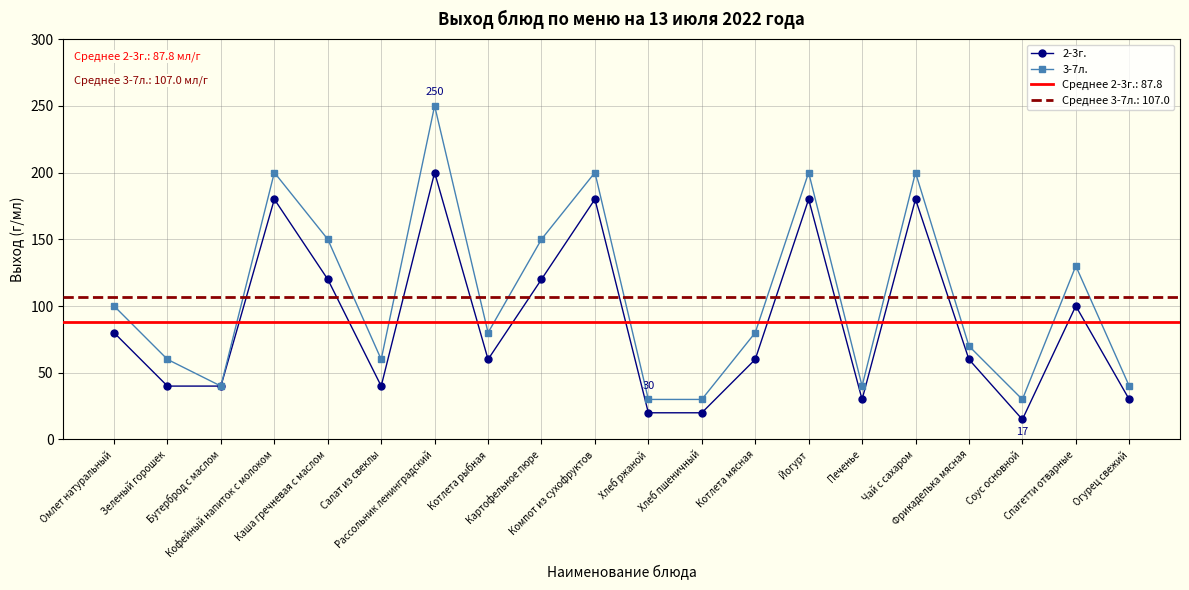

Which has a higher value, Омлет натуральный or Каша гречневая с маслом?

Каша гречневая с маслом